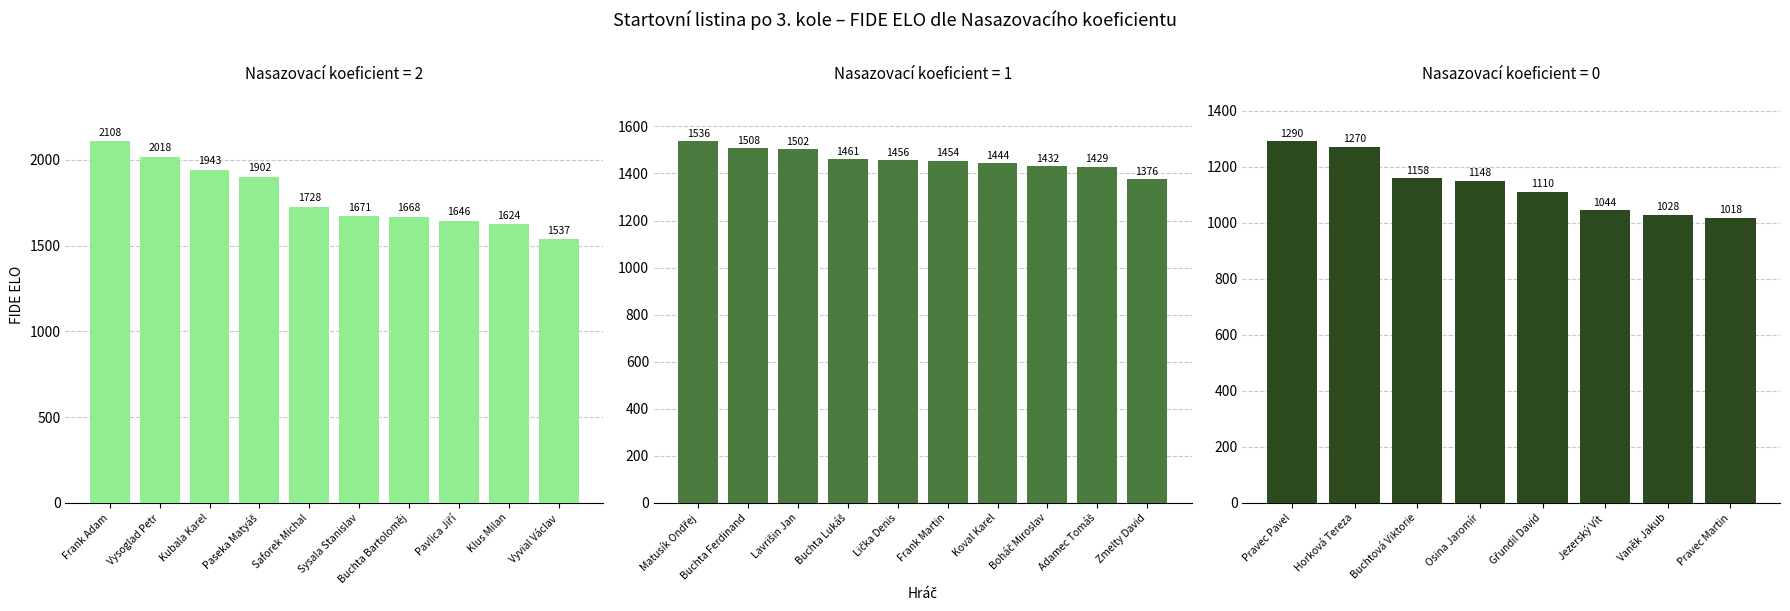

How many data points in FIDE ELO (koef=1) are above 1456?

4